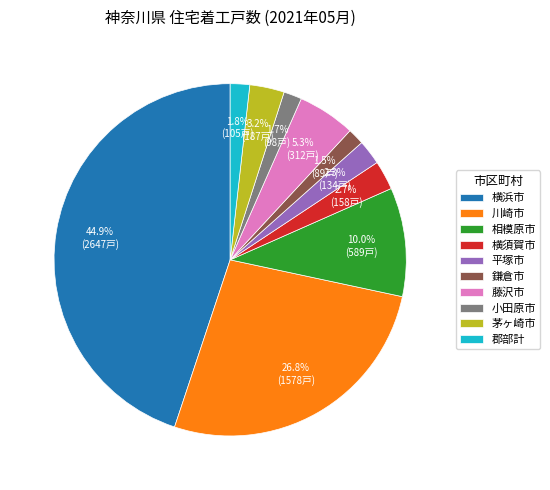

Which category has the biggest portion of the pie?

横浜市